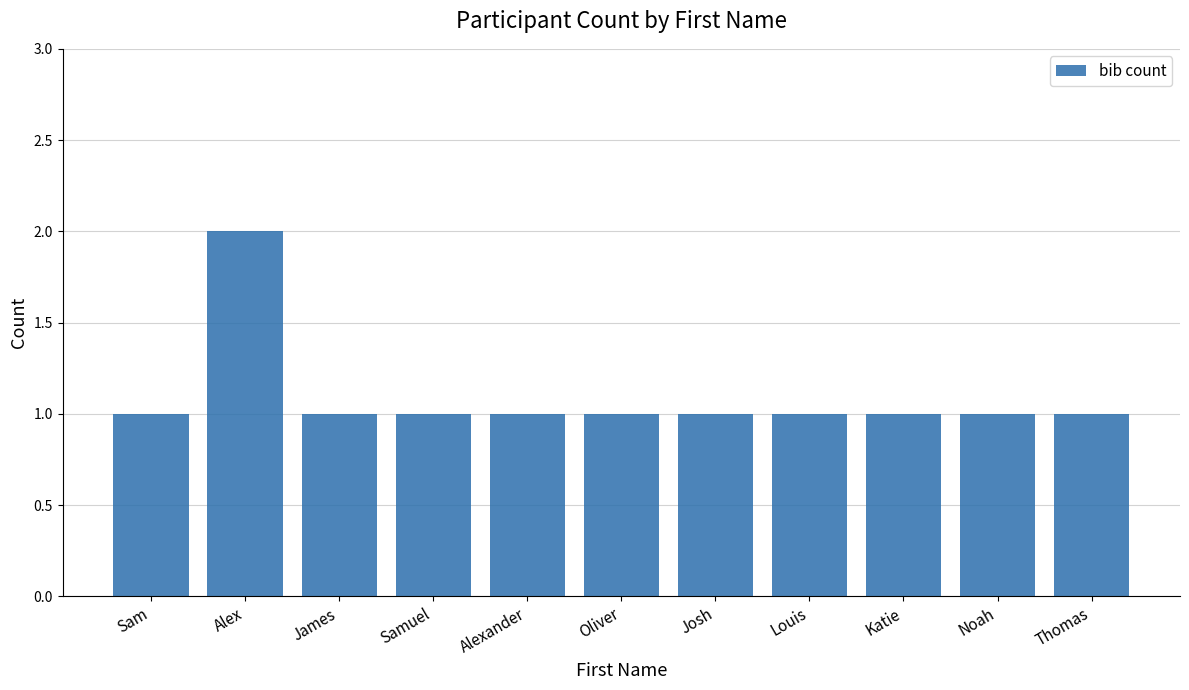

What is the sum of all values?

12